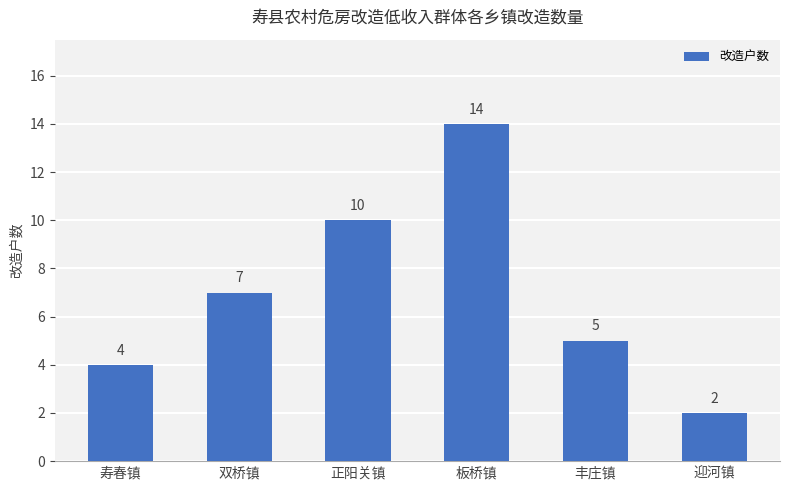

Is it true that the value at 迎河镇 is 3?

False